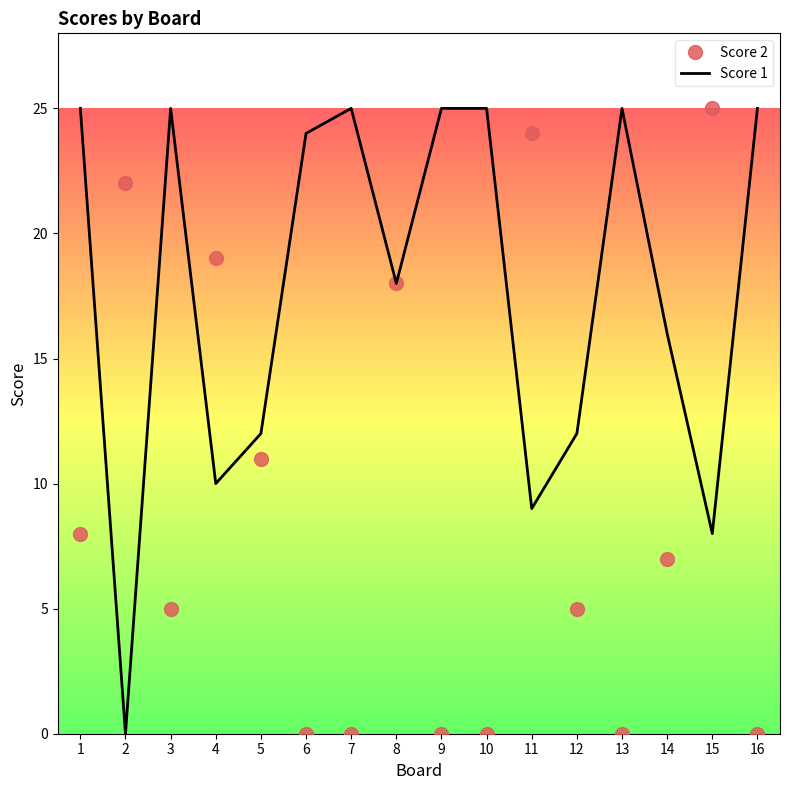

What is the maximum value for Score 1?

25